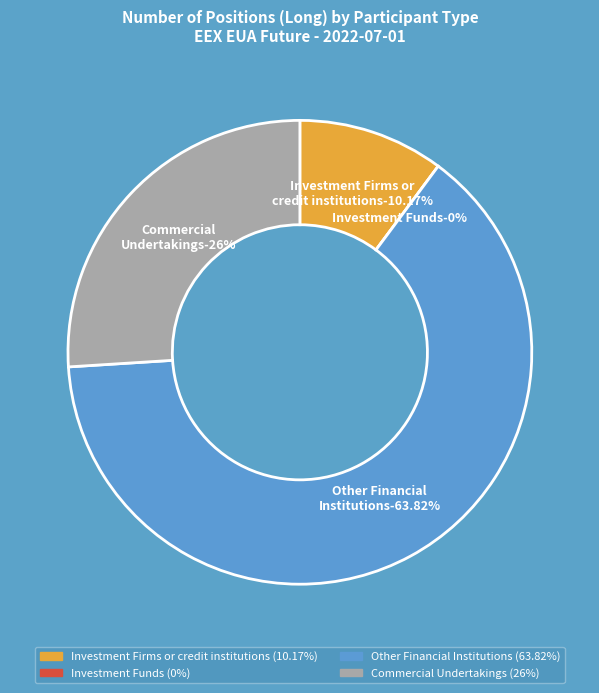

To the nearest percent, what is the combined percentage of Other Financial
Institutions and Investment Firms or
credit institutions?

74%